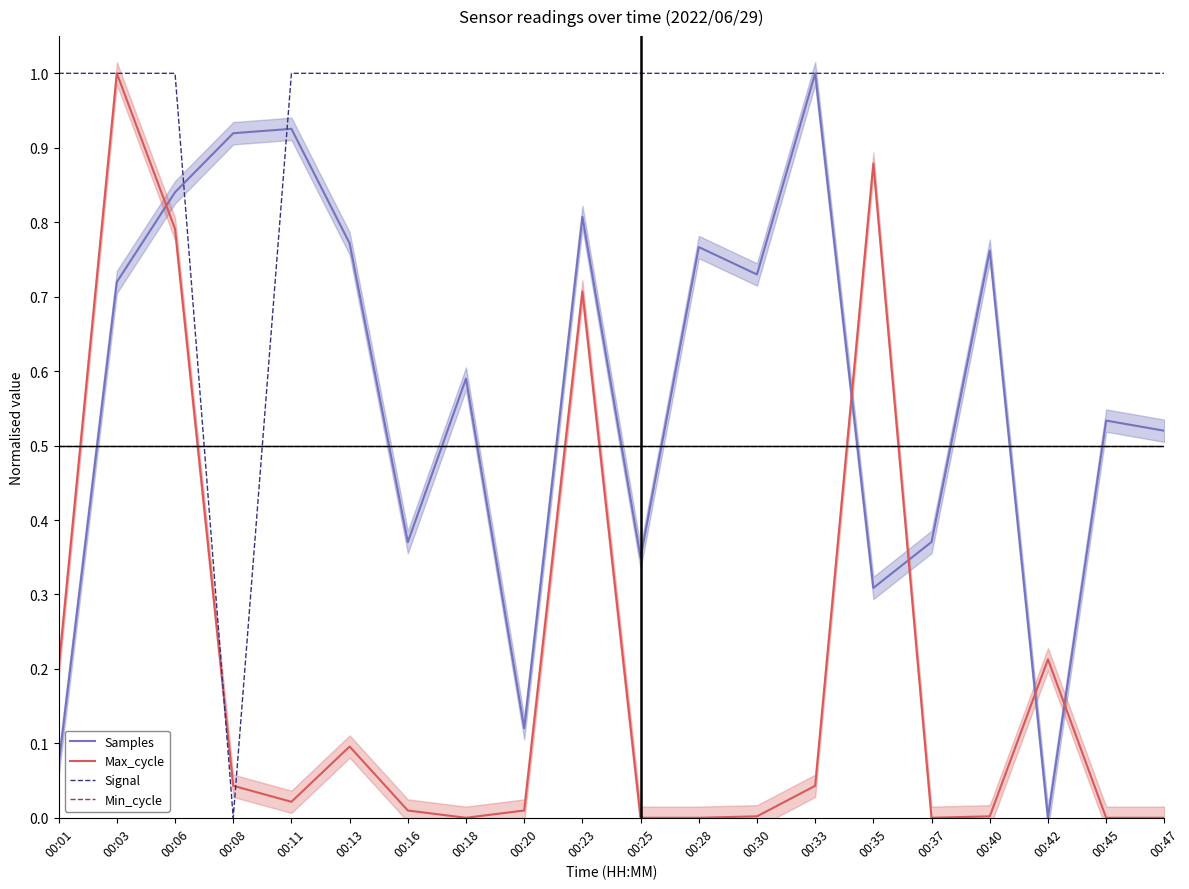

The value of Samples at 00:20 is 0.1. True or false?

False